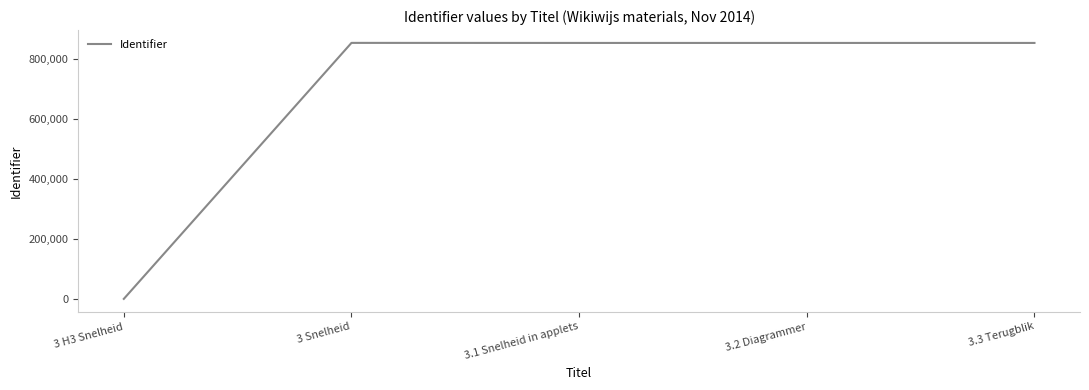

What is the average value?

683118